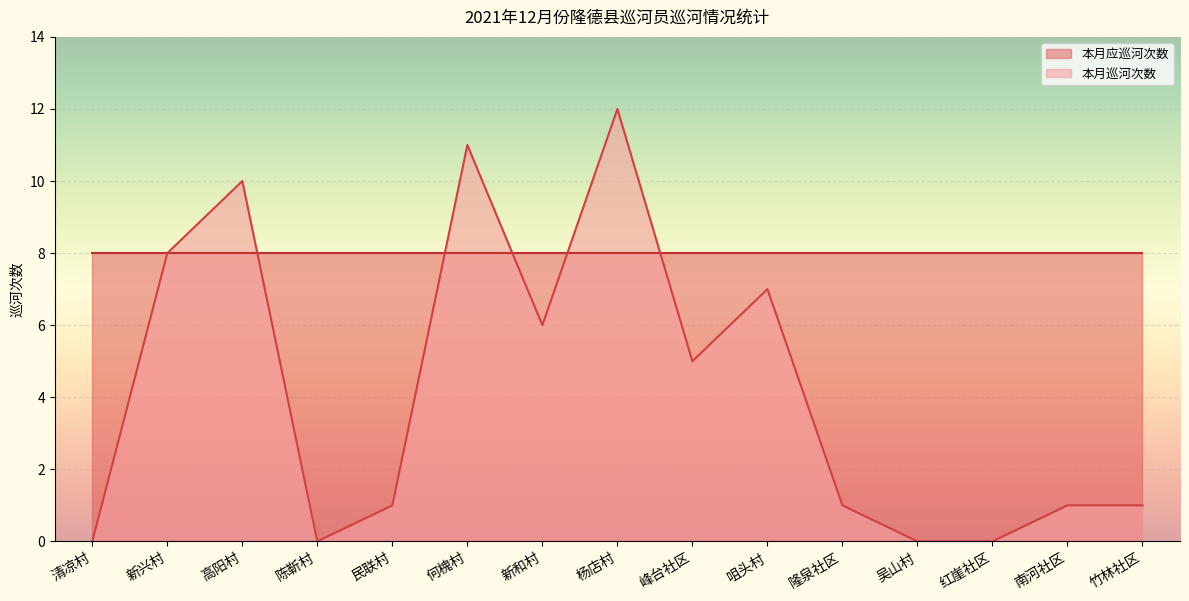

List the labels in order of value, smallest first.

清凉村, 陈靳村, 吴山村, 红崖社区, 民联村, 隆泉社区, 南河社区, 竹林社区, 峰台社区, 新和村, 咀头村, 新兴村, 高阳村, 何槐村, 杨店村